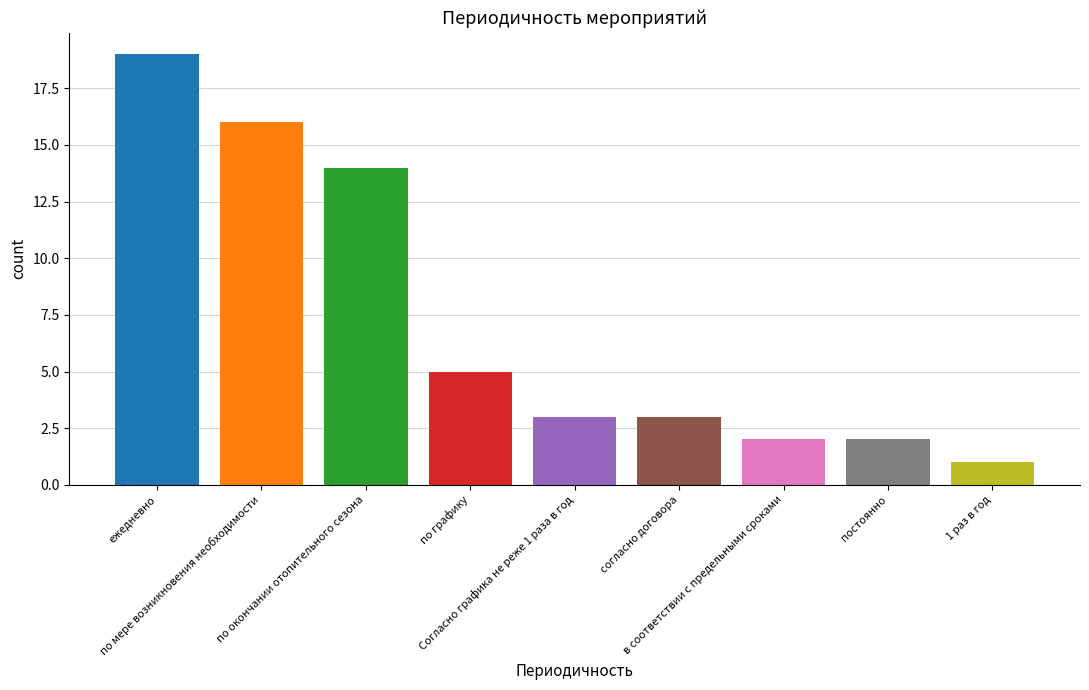

Reading right to left, extract all data points from this chart.

1 раз в год=1	постоянно=2	в соответствии с предельными сроками=2	согласно договора=3	Согласно графика не реже 1 раза в год=3	по графику=5	по окончании отопительного сезона=14	по мере возникновения необходимости=16	ежедневно=19